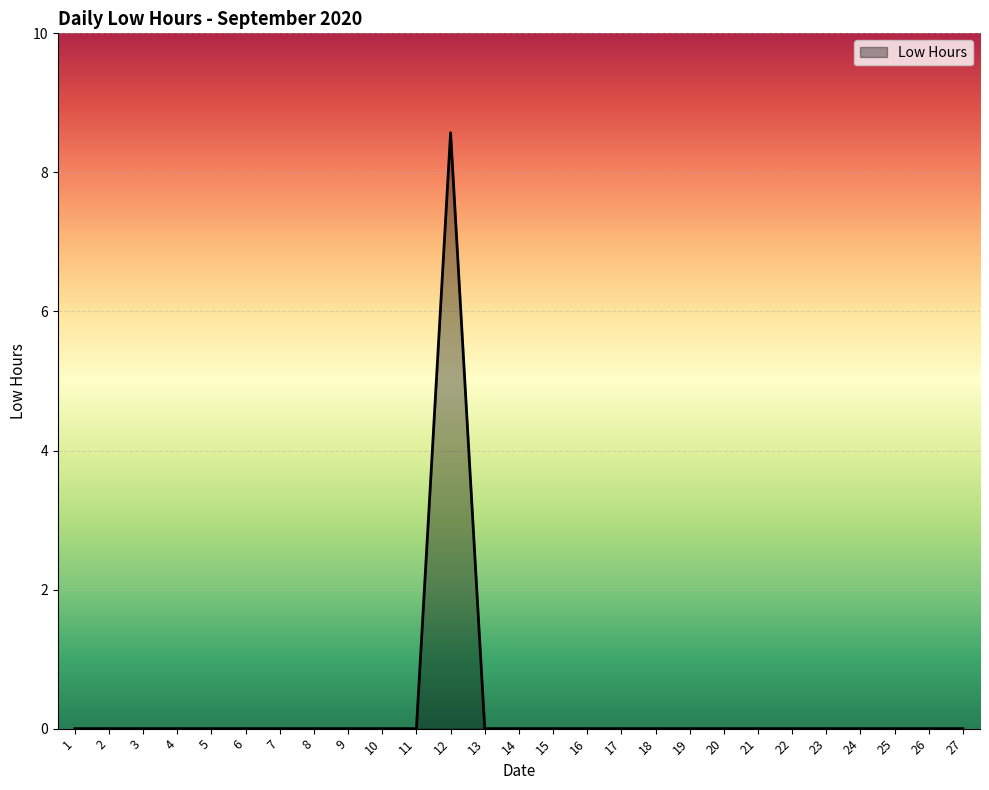

Which label corresponds to the largest value in the chart?

12